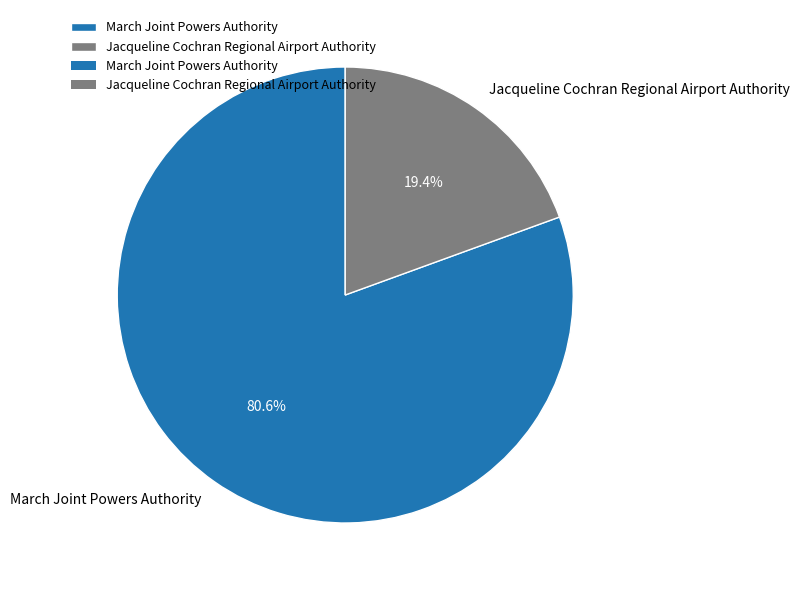

How many slices are in this pie chart?

2